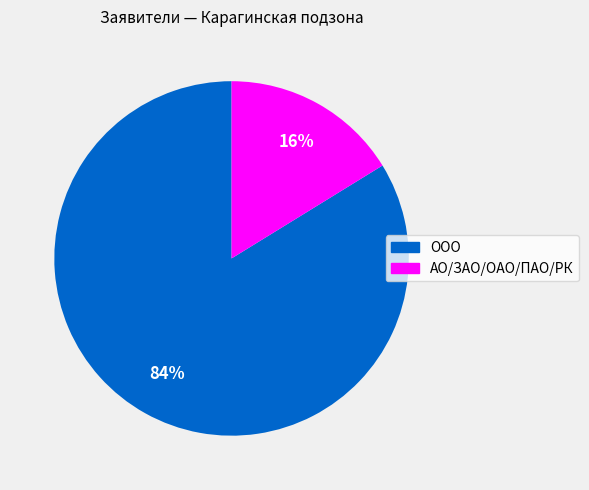

What percentage is the АО/ЗАО/ОАО/ПАО/РК slice, to the nearest percent?

16%